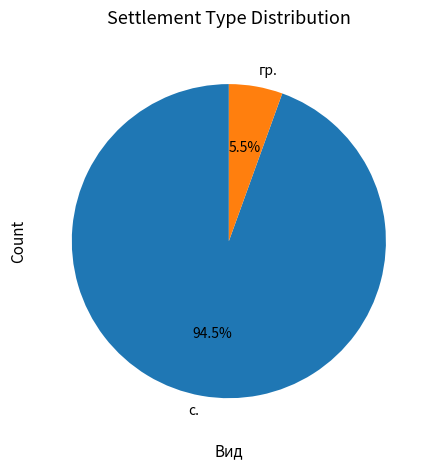

Between гр. and с., which is larger?

с.